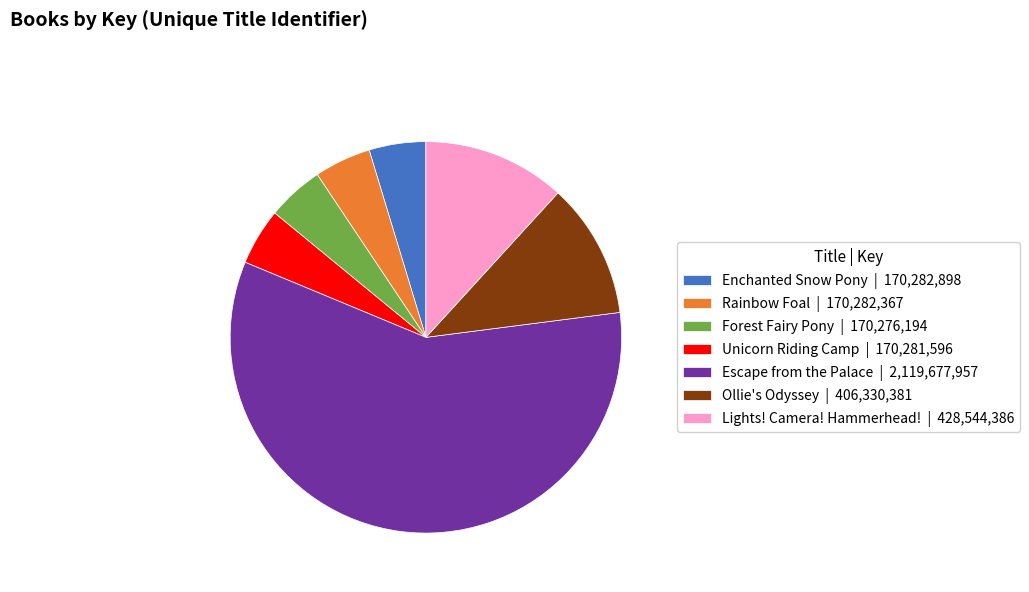

Is Forest Fairy Pony the majority of the pie?

No